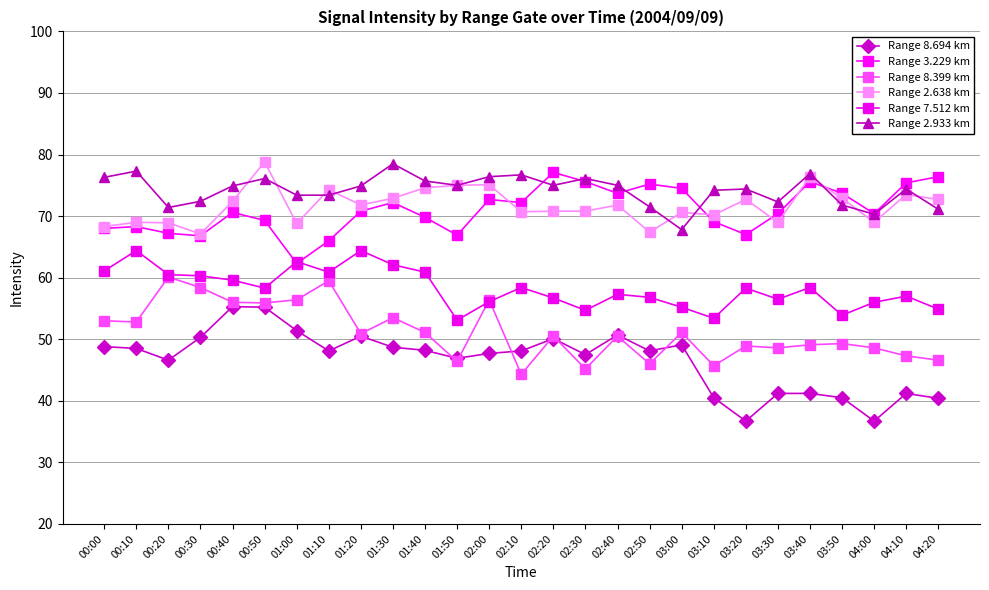

What is the total value across all series at 01:10?

382.2